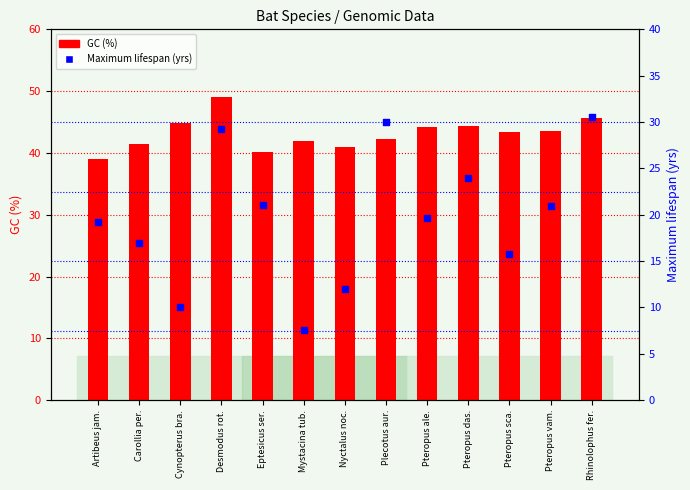

Which series has the largest total across all categories?

GC (%)